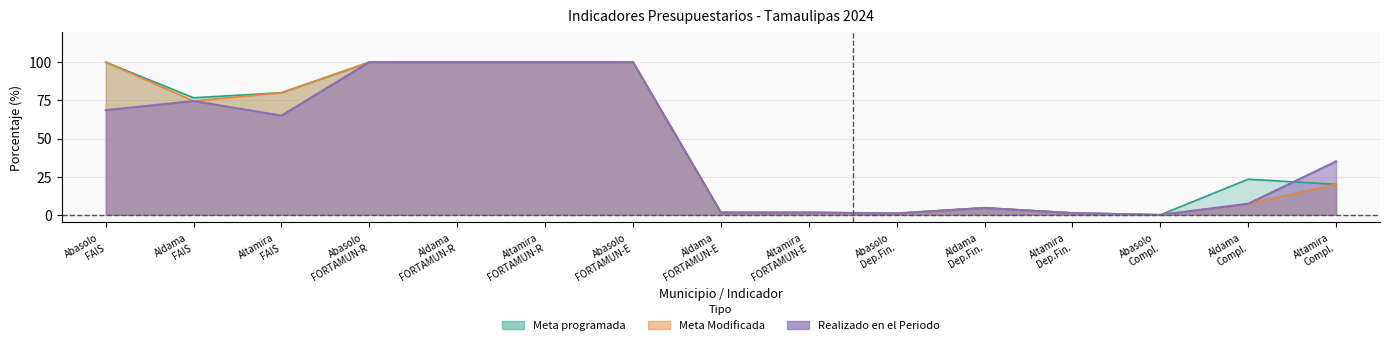

True or false: Meta_Modificada and Meta_programada cross at least once.

False